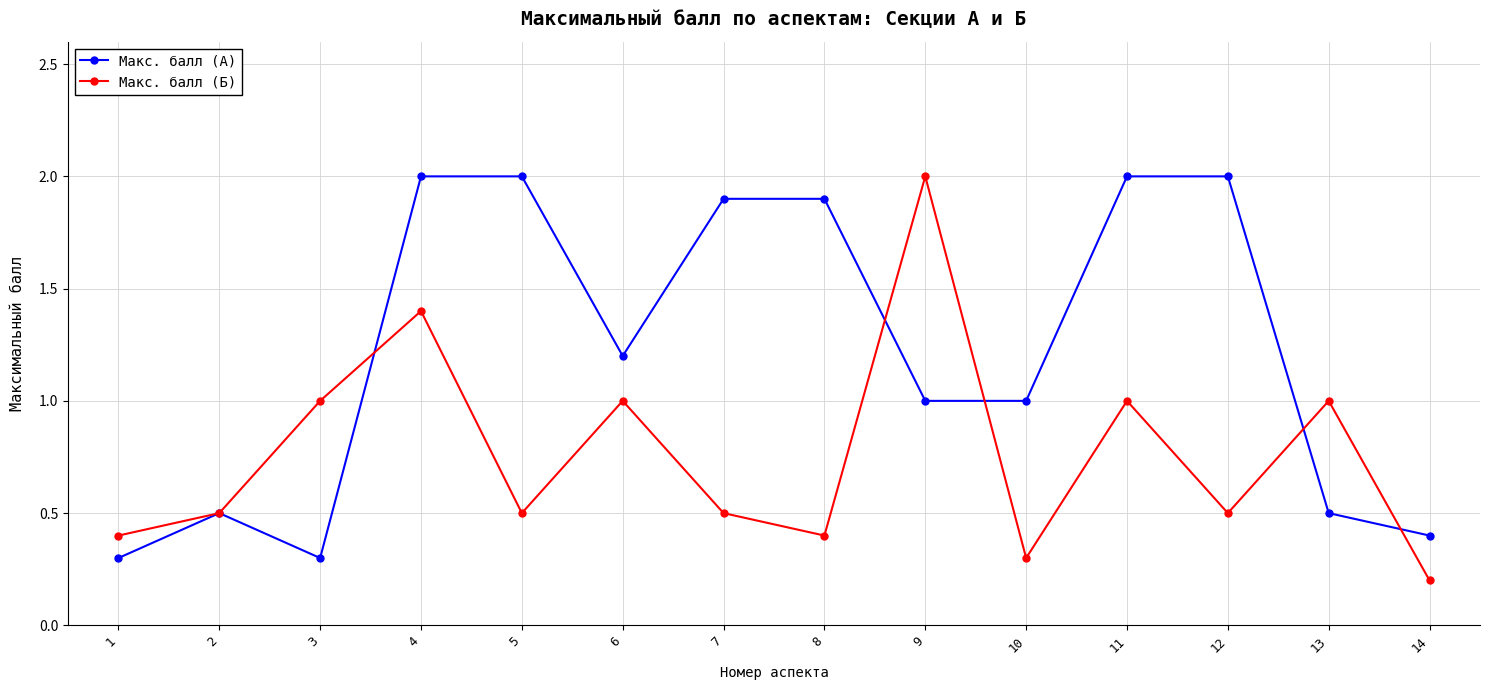

What is the maximum value shown in the chart?

2.0